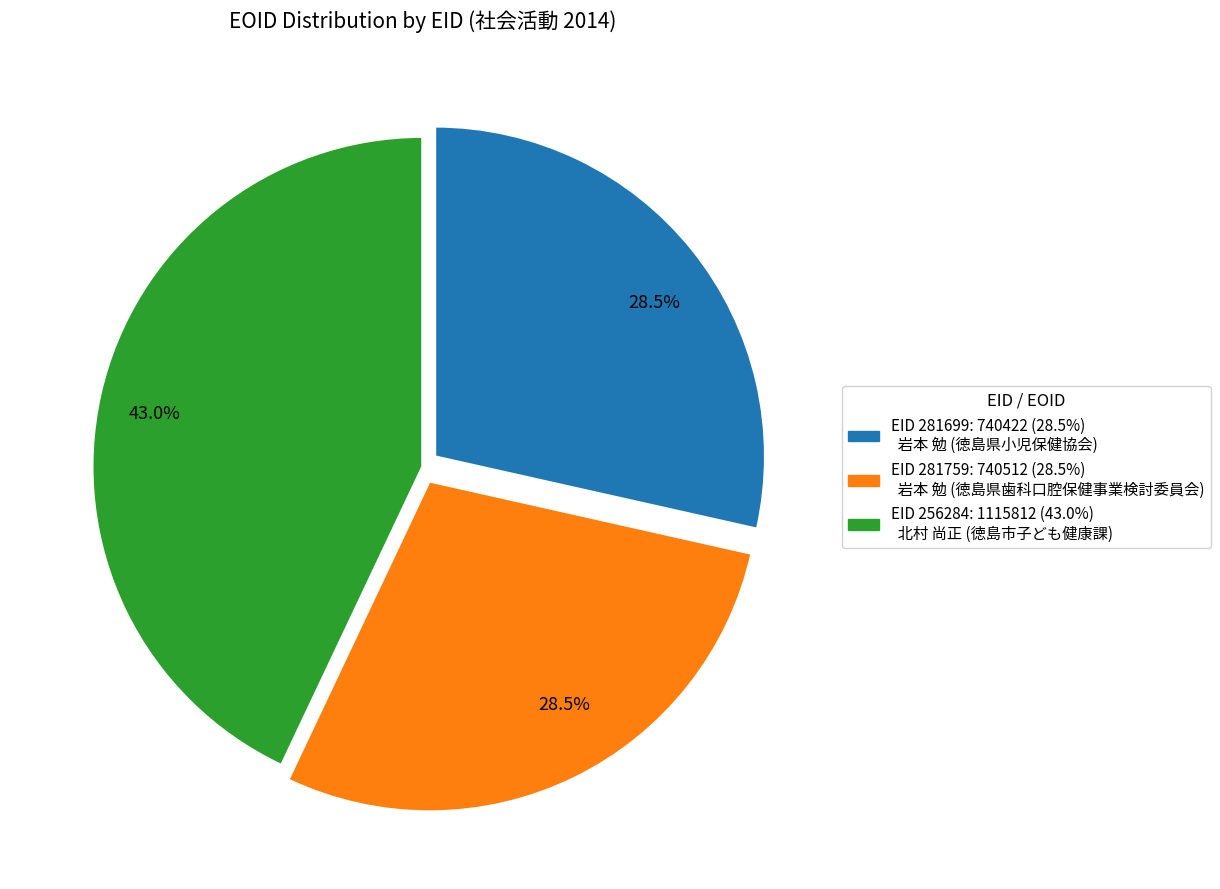

Is there any slice that represents more than half of the pie?

No